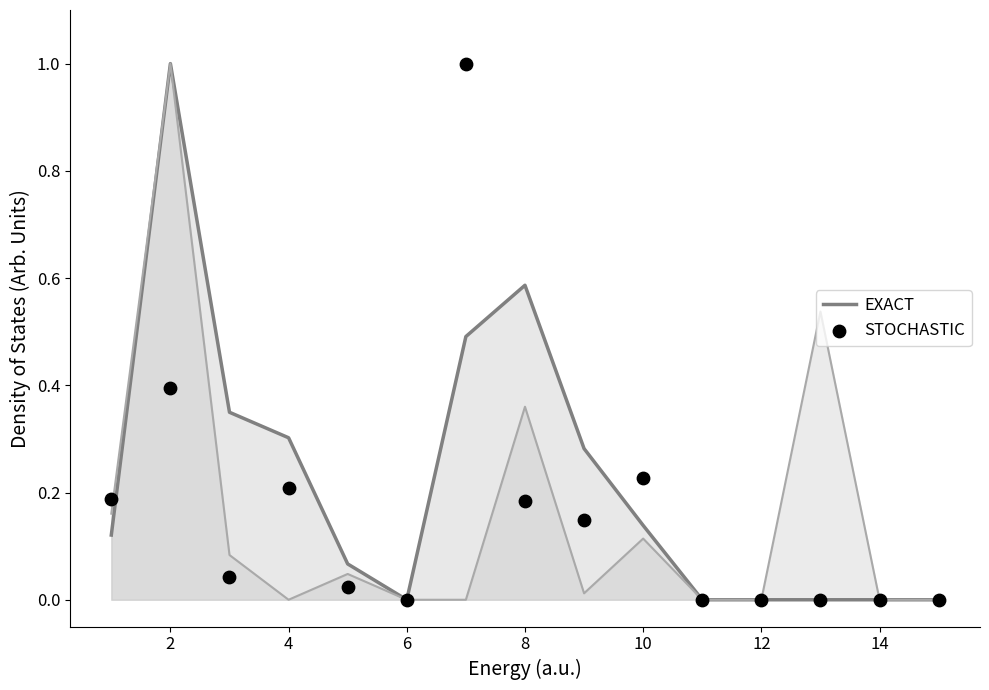

The value of EXACT at 4 is 0.2. True or false?

False